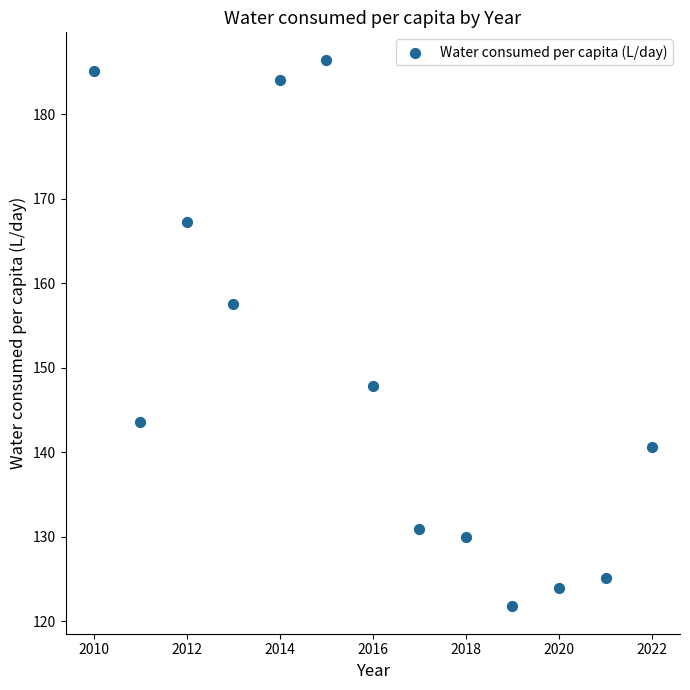

What is the range of Y values (max minus min)?

64.7